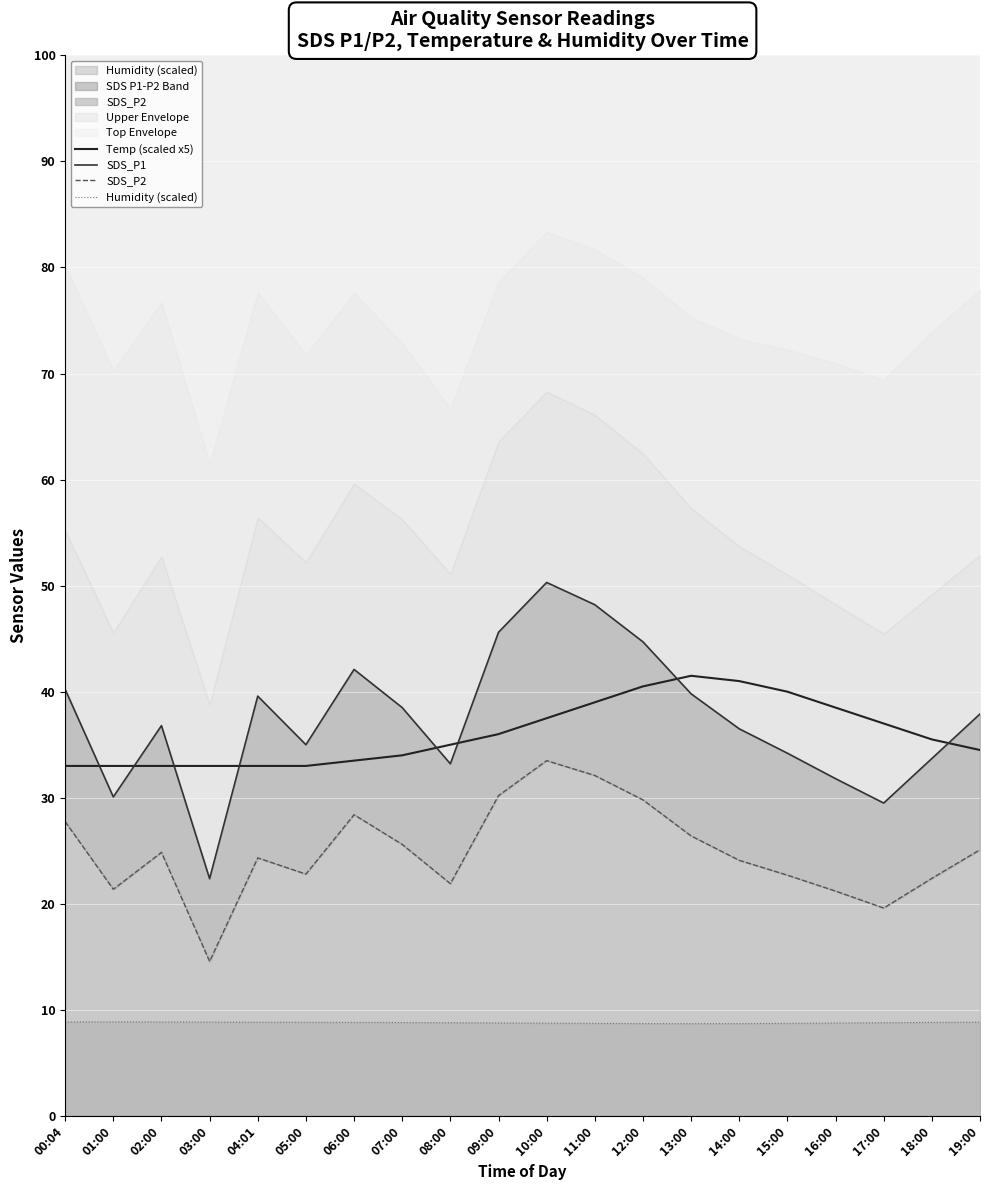

What is the label of the 18th point from the right?

02:00